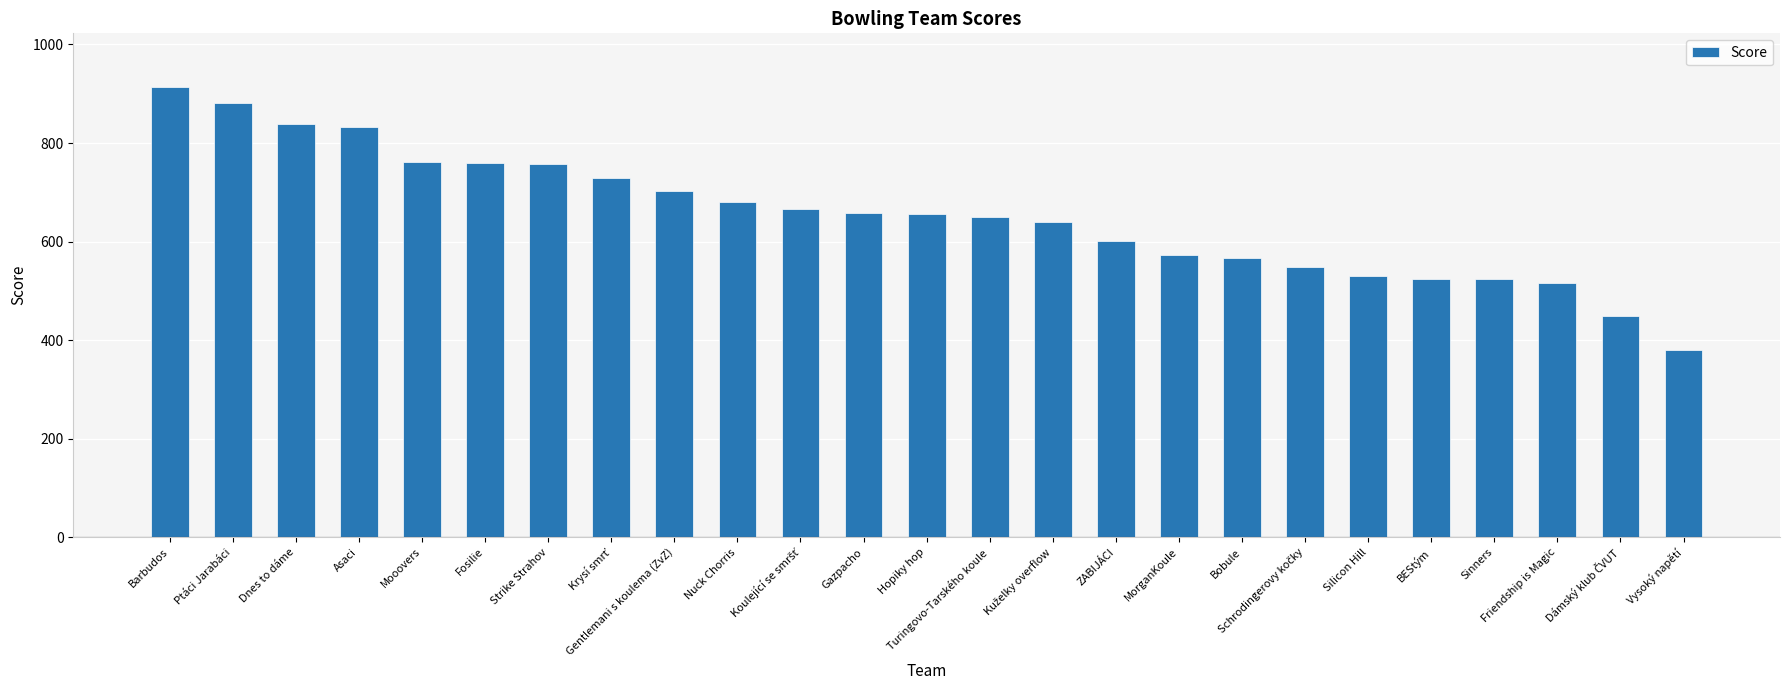

Which category has the highest value across all series?

Barbudos